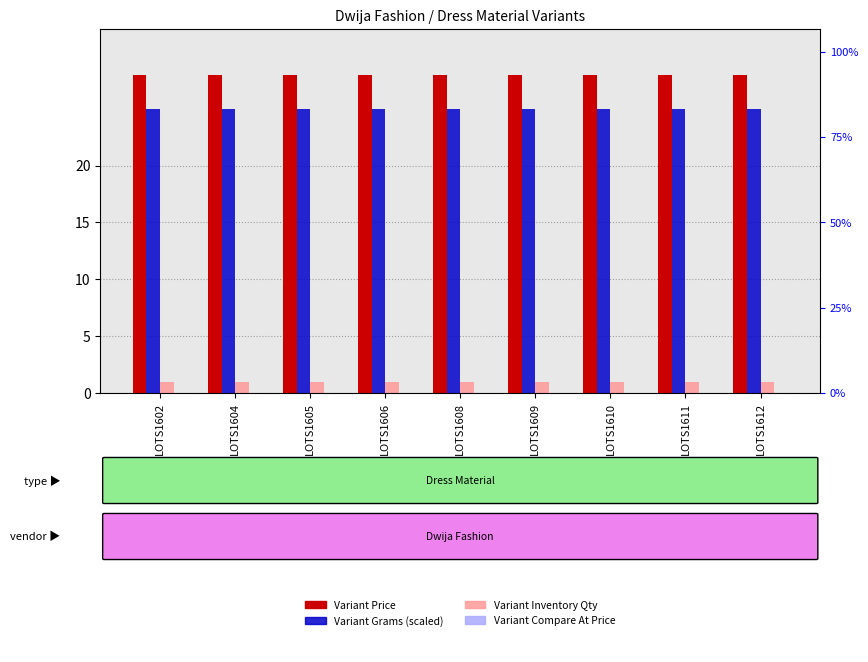

Which has a higher value, LOTS1608 or LOTS1606?

LOTS1608